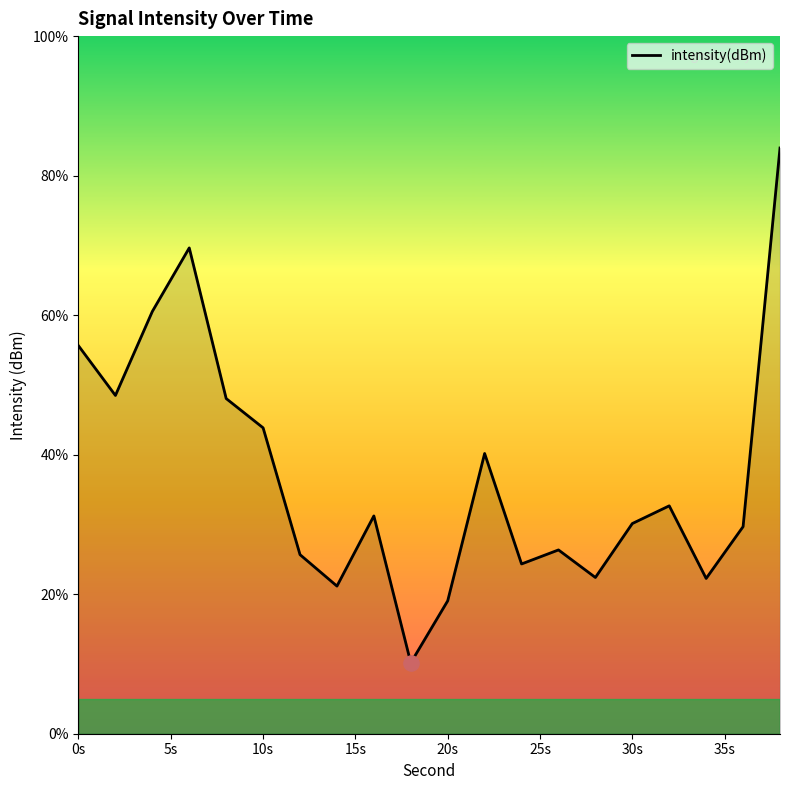

What is the minimum value shown in the chart?

10.2